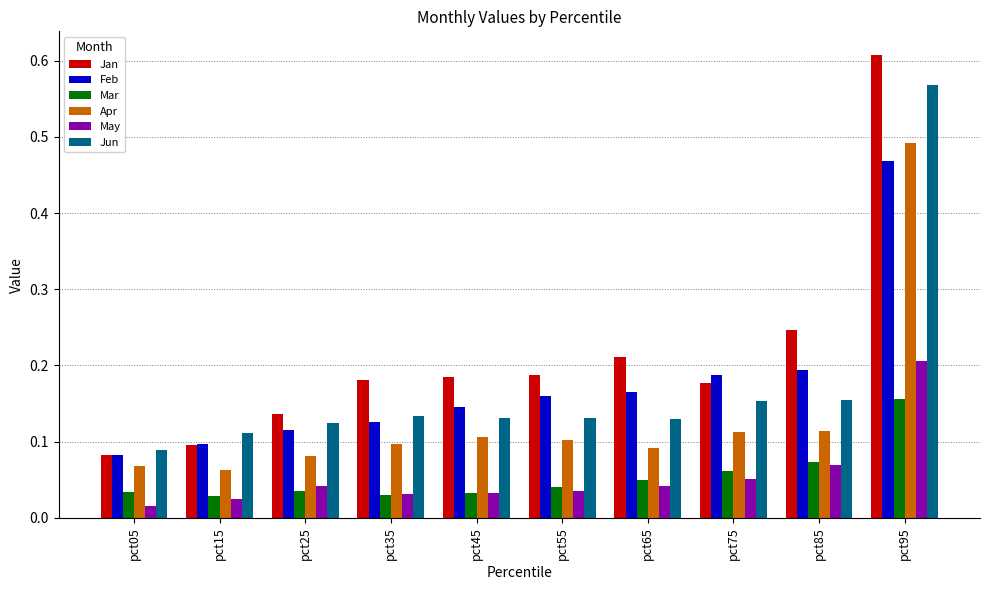

At which label does Feb reach its peak?

pct95